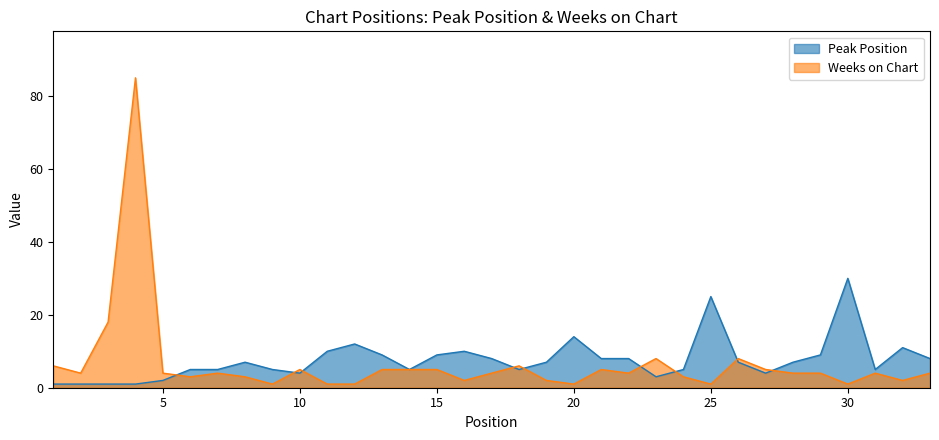

Which category has the lowest value in the Weeks on Chart series?

9